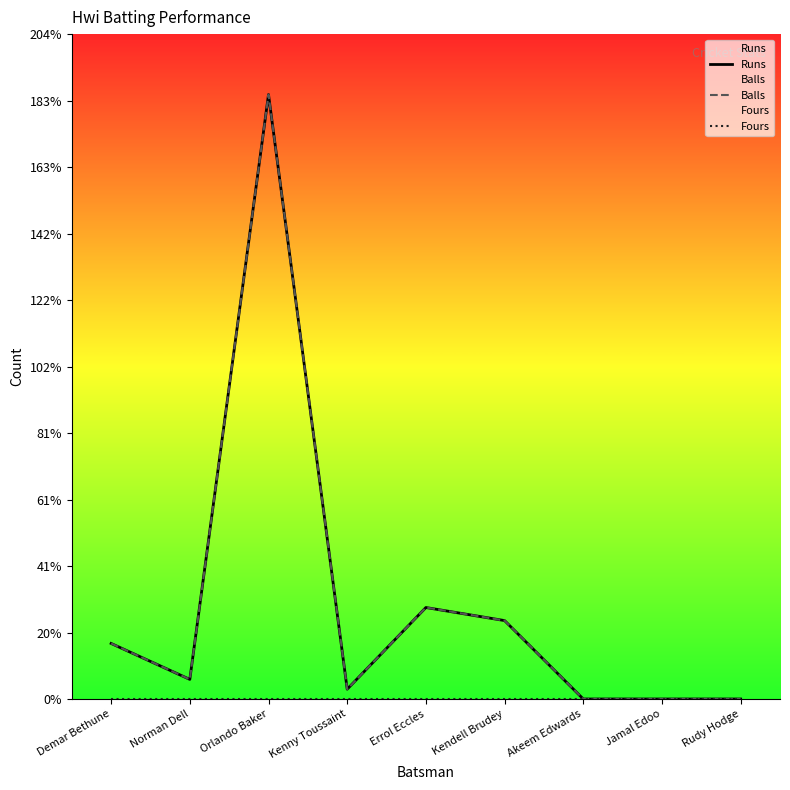

What is the label of the 1st point from the left?

Demar Bethune